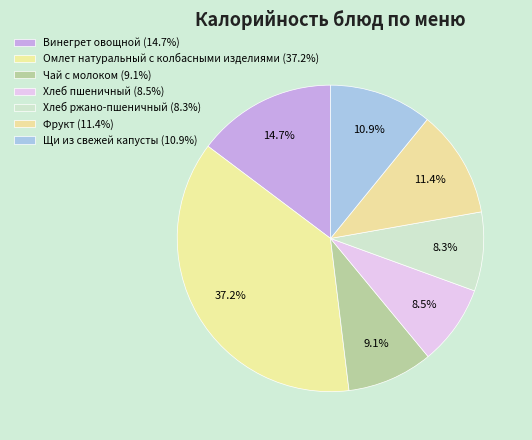

Count the number of slices in the pie.

7